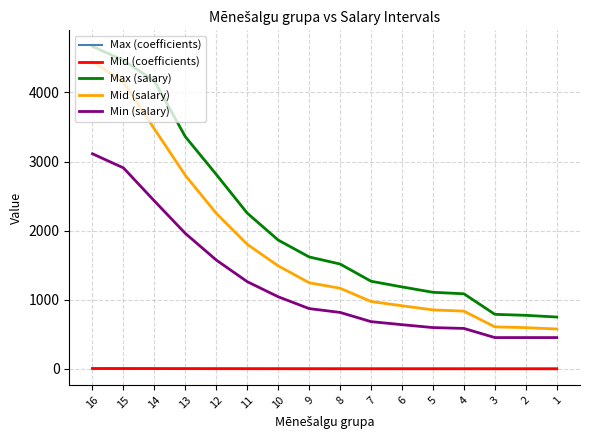

True or false: Min (salary) and Max (coefficients) intersect in this chart.

False